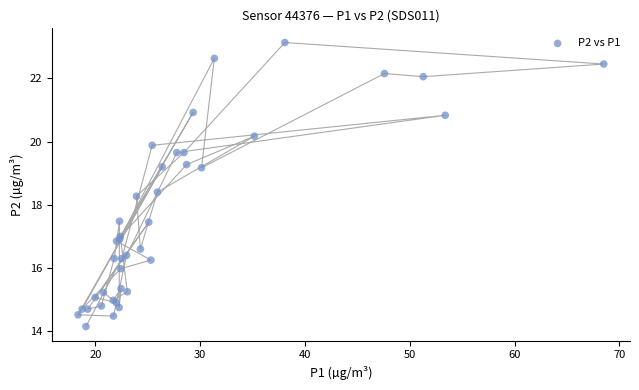

What Y value in the scatter plot is closest to 18?

18.3